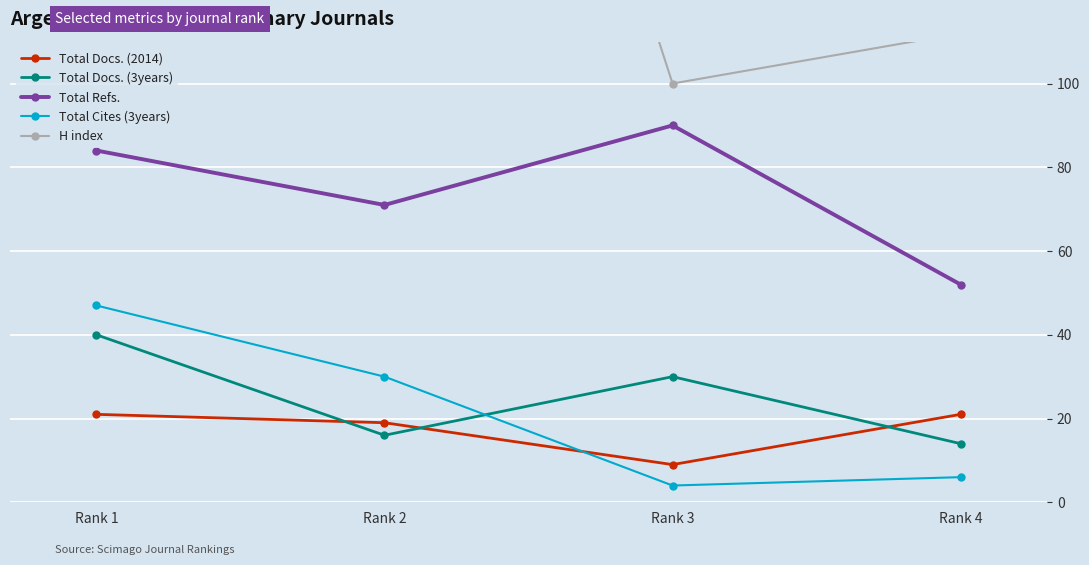

Rank the series at Rank 4 from highest to lowest value.

H index, Total Refs., Total Docs. (2014), Total Docs. (3years), Total Cites (3years)